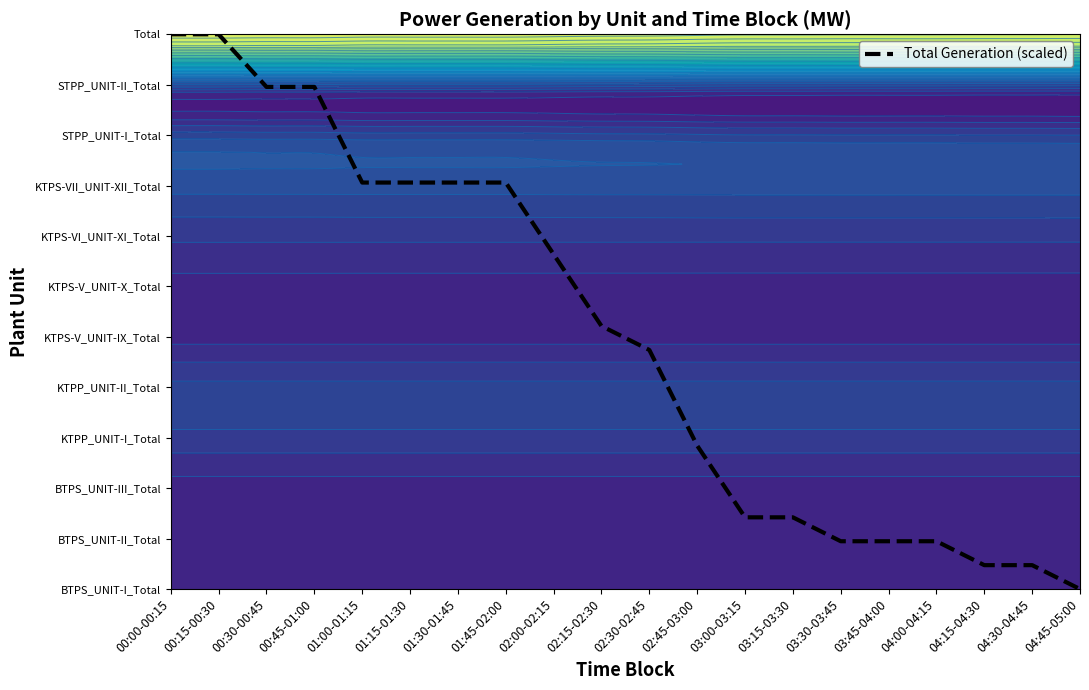

List the labels in order of value, largest first.

00:00-00:15, 00:15-00:30, 00:30-00:45, 00:45-01:00, 01:00-01:15, 01:15-01:30, 01:30-01:45, 01:45-02:00, 02:00-02:15, 02:15-02:30, 02:30-02:45, 02:45-03:00, 03:00-03:15, 03:15-03:30, 03:30-03:45, 03:45-04:00, 04:00-04:15, 04:15-04:30, 04:30-04:45, 04:45-05:00